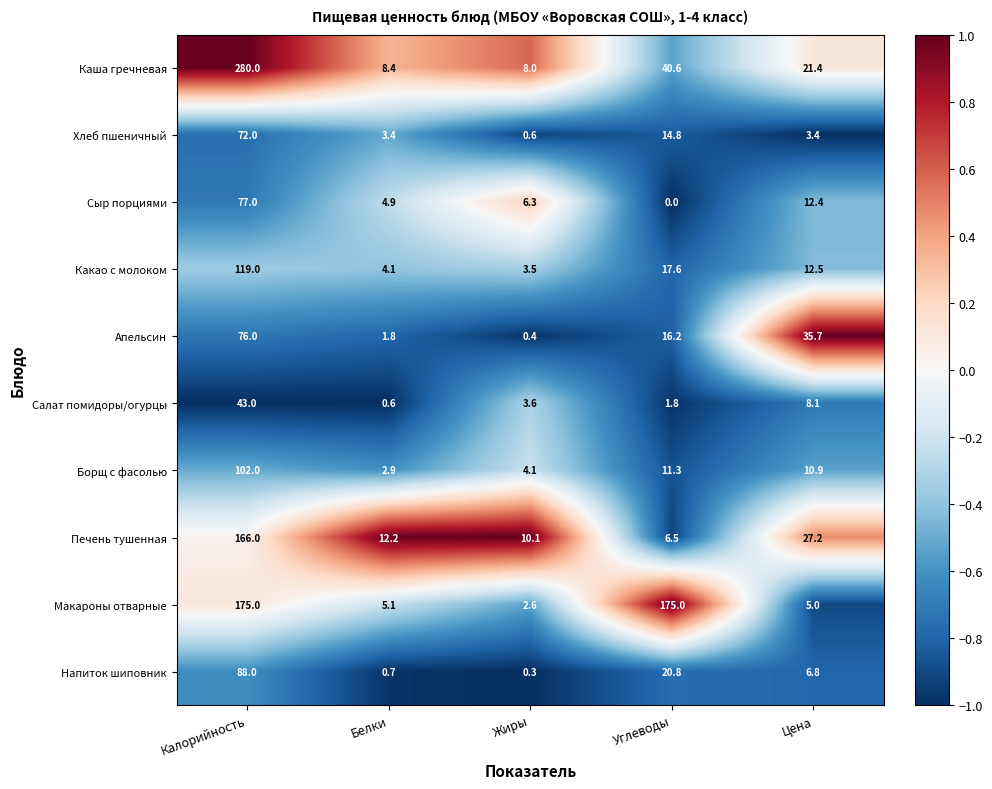

What is the approximate value of Каша гречневая at Углеводы?

40.6